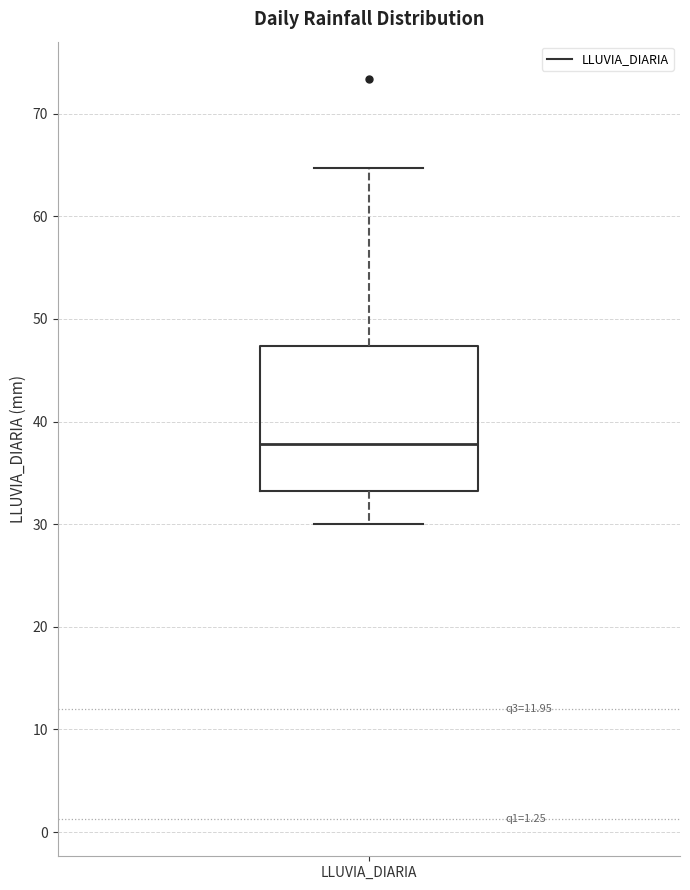

Read this box plot against the y-axis: the position of the median line, the range covered by the box, and the ends of both whiskers. The values are not printed on the chart, so give them approximately, as read against the axis.

median 38, box 33 to 47, whiskers 30 to 65